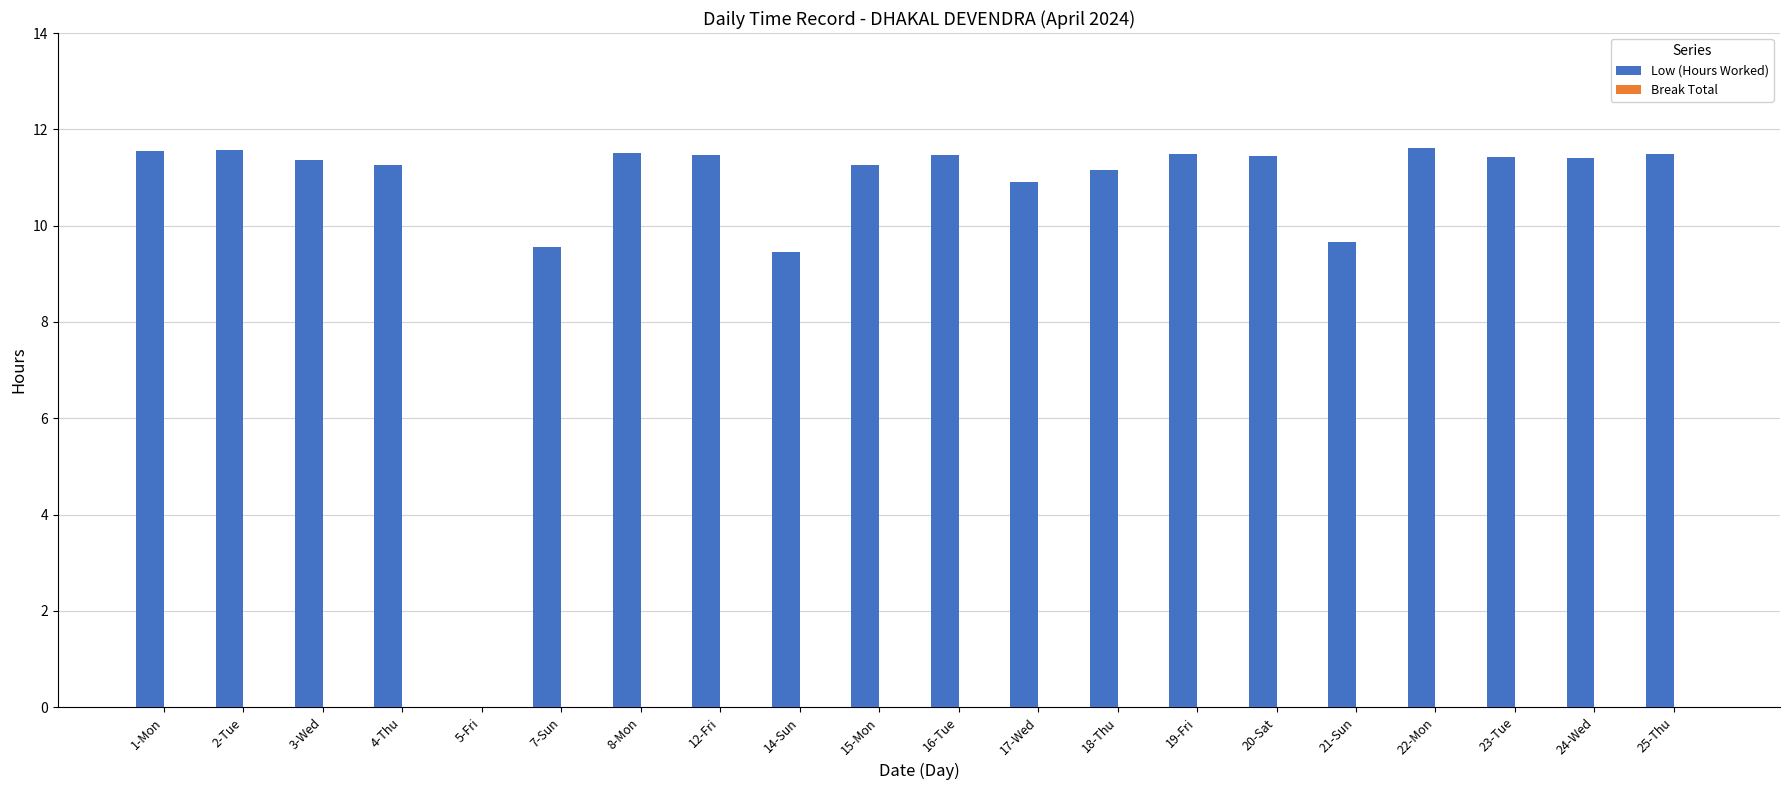

The chart shows a value of 3.9 at 21-Sun. True or false?

False